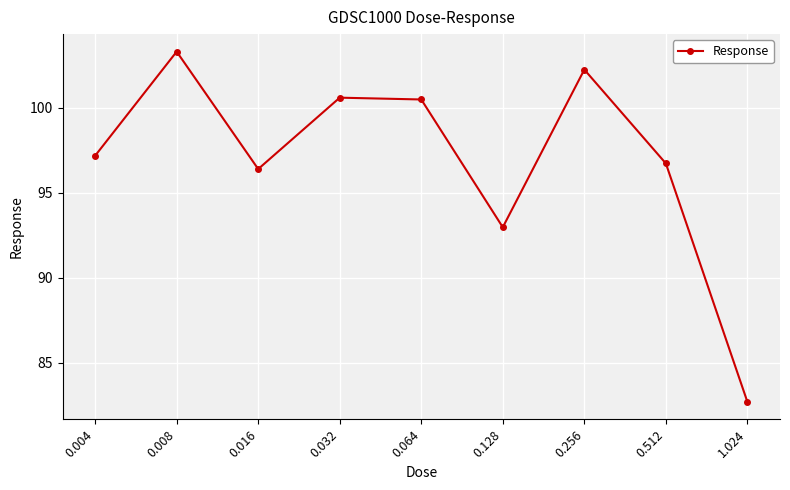

True or false: the data shows 58.5 at 0.004.

False